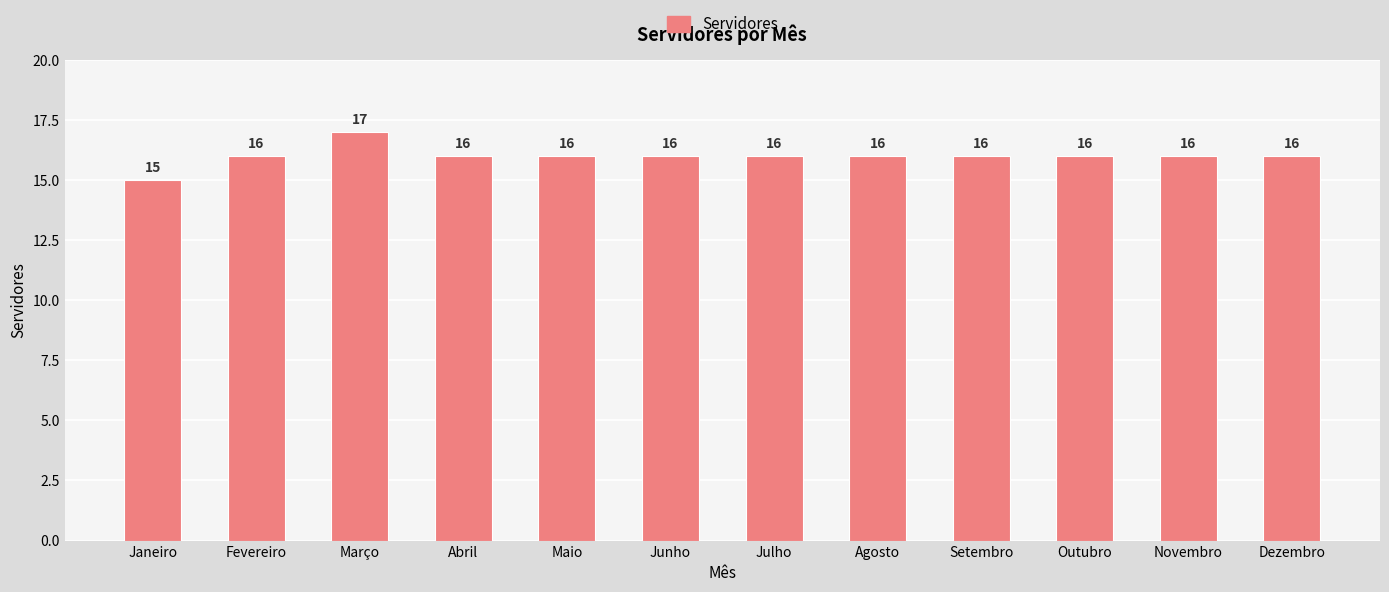

Reading right to left, list all the values displayed in this chart.

Dezembro=16	Novembro=16	Outubro=16	Setembro=16	Agosto=16	Julho=16	Junho=16	Maio=16	Abril=16	Março=17	Fevereiro=16	Janeiro=15